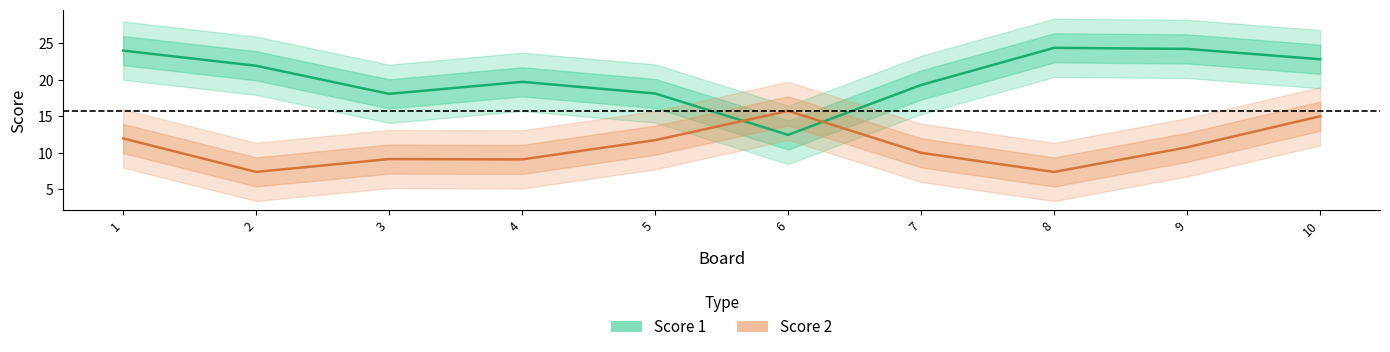

At which category does Score 1 reach its first local valley?

3